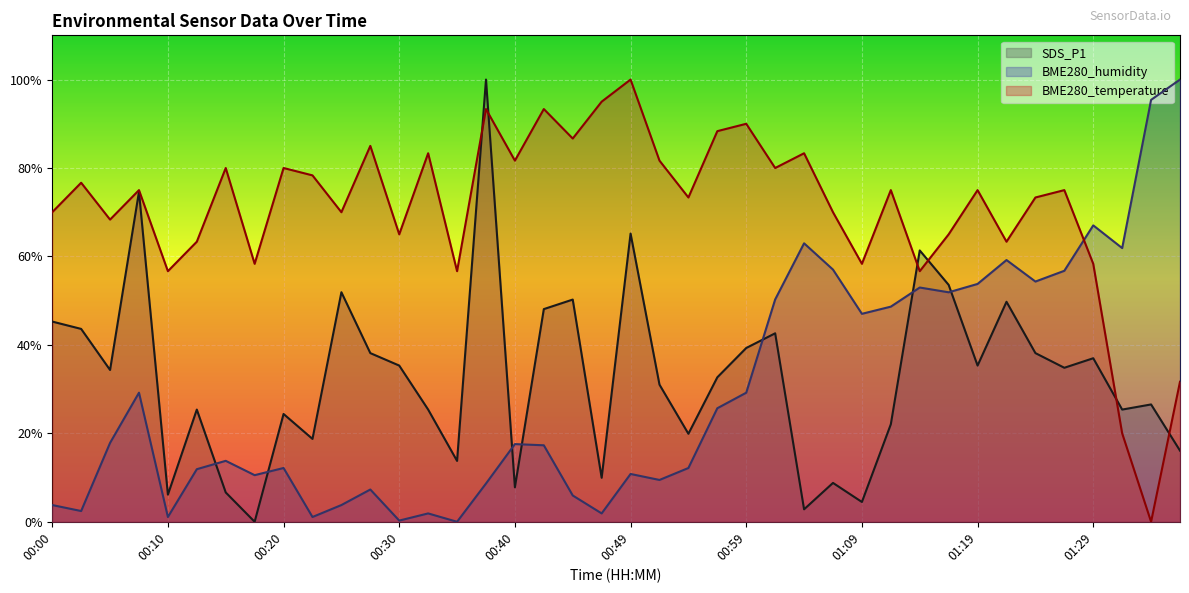

Which series has the largest total across all categories?

BME280_temperature